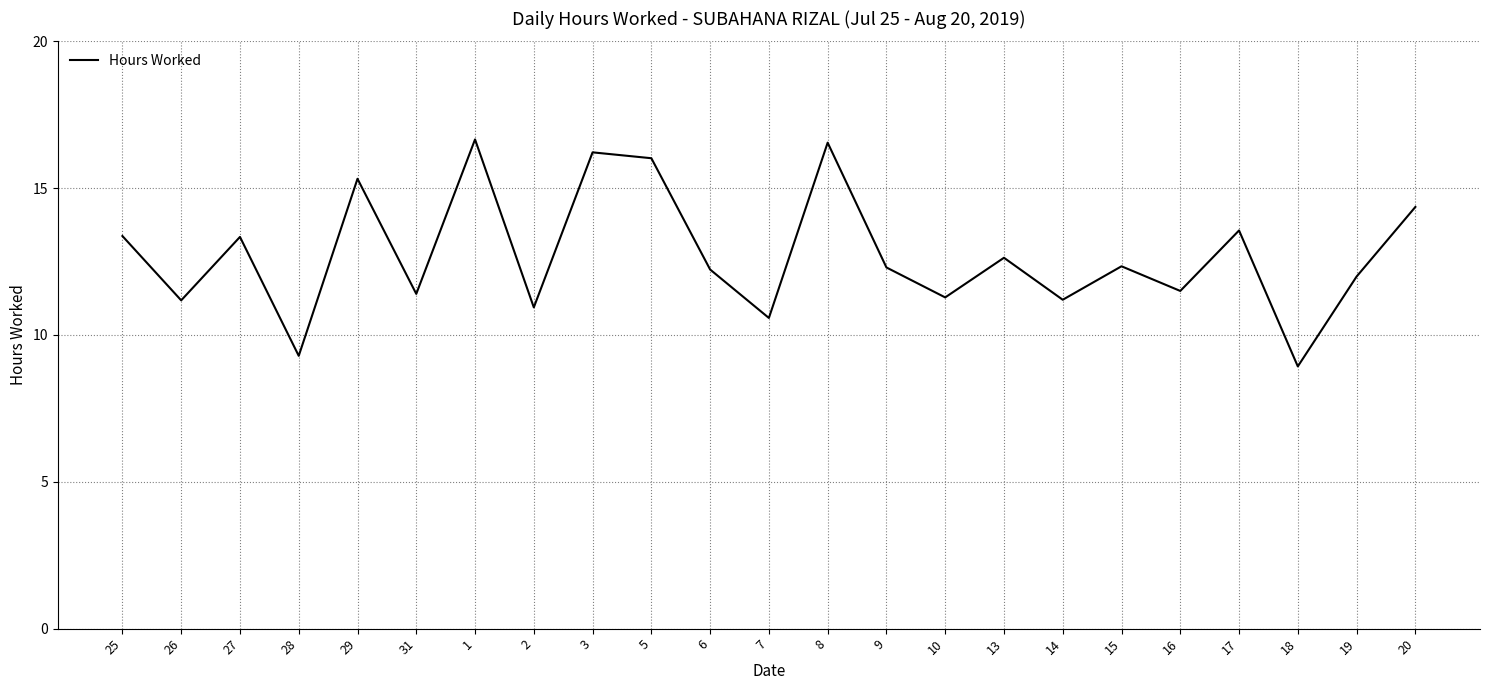

What is the ratio of the value at 5 to the value at 9?

1.3